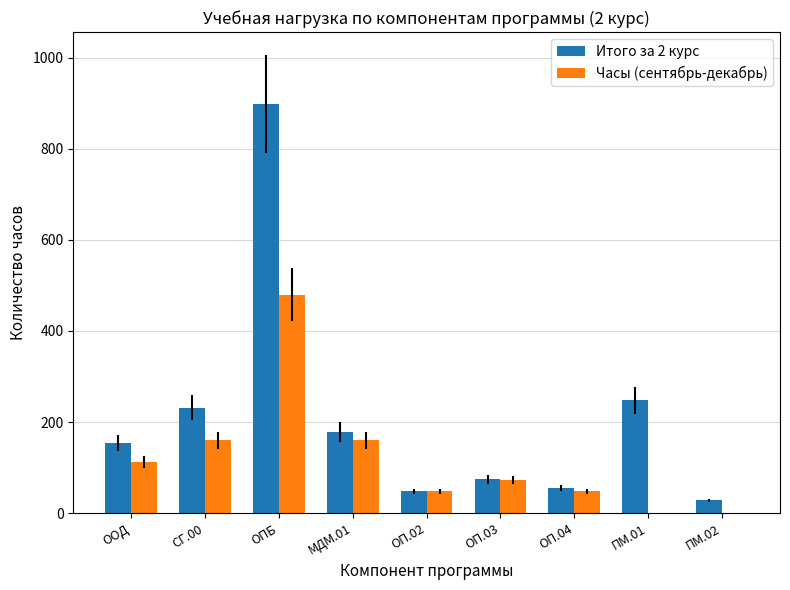

Which series has the largest range (max minus min)?

Итого за 2 курс